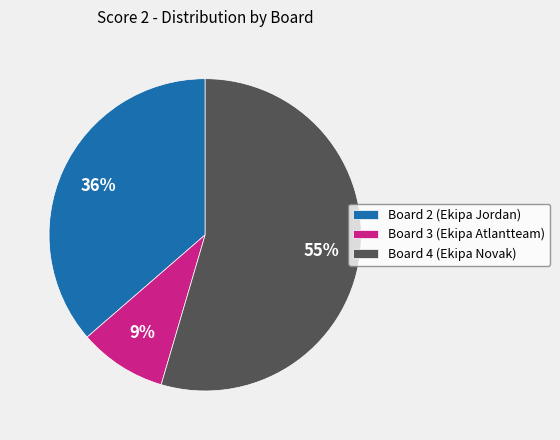

Between Board 2 (Ekipa Jordan) and Board 3 (Ekipa Atlantteam), which is larger?

Board 2 (Ekipa Jordan)